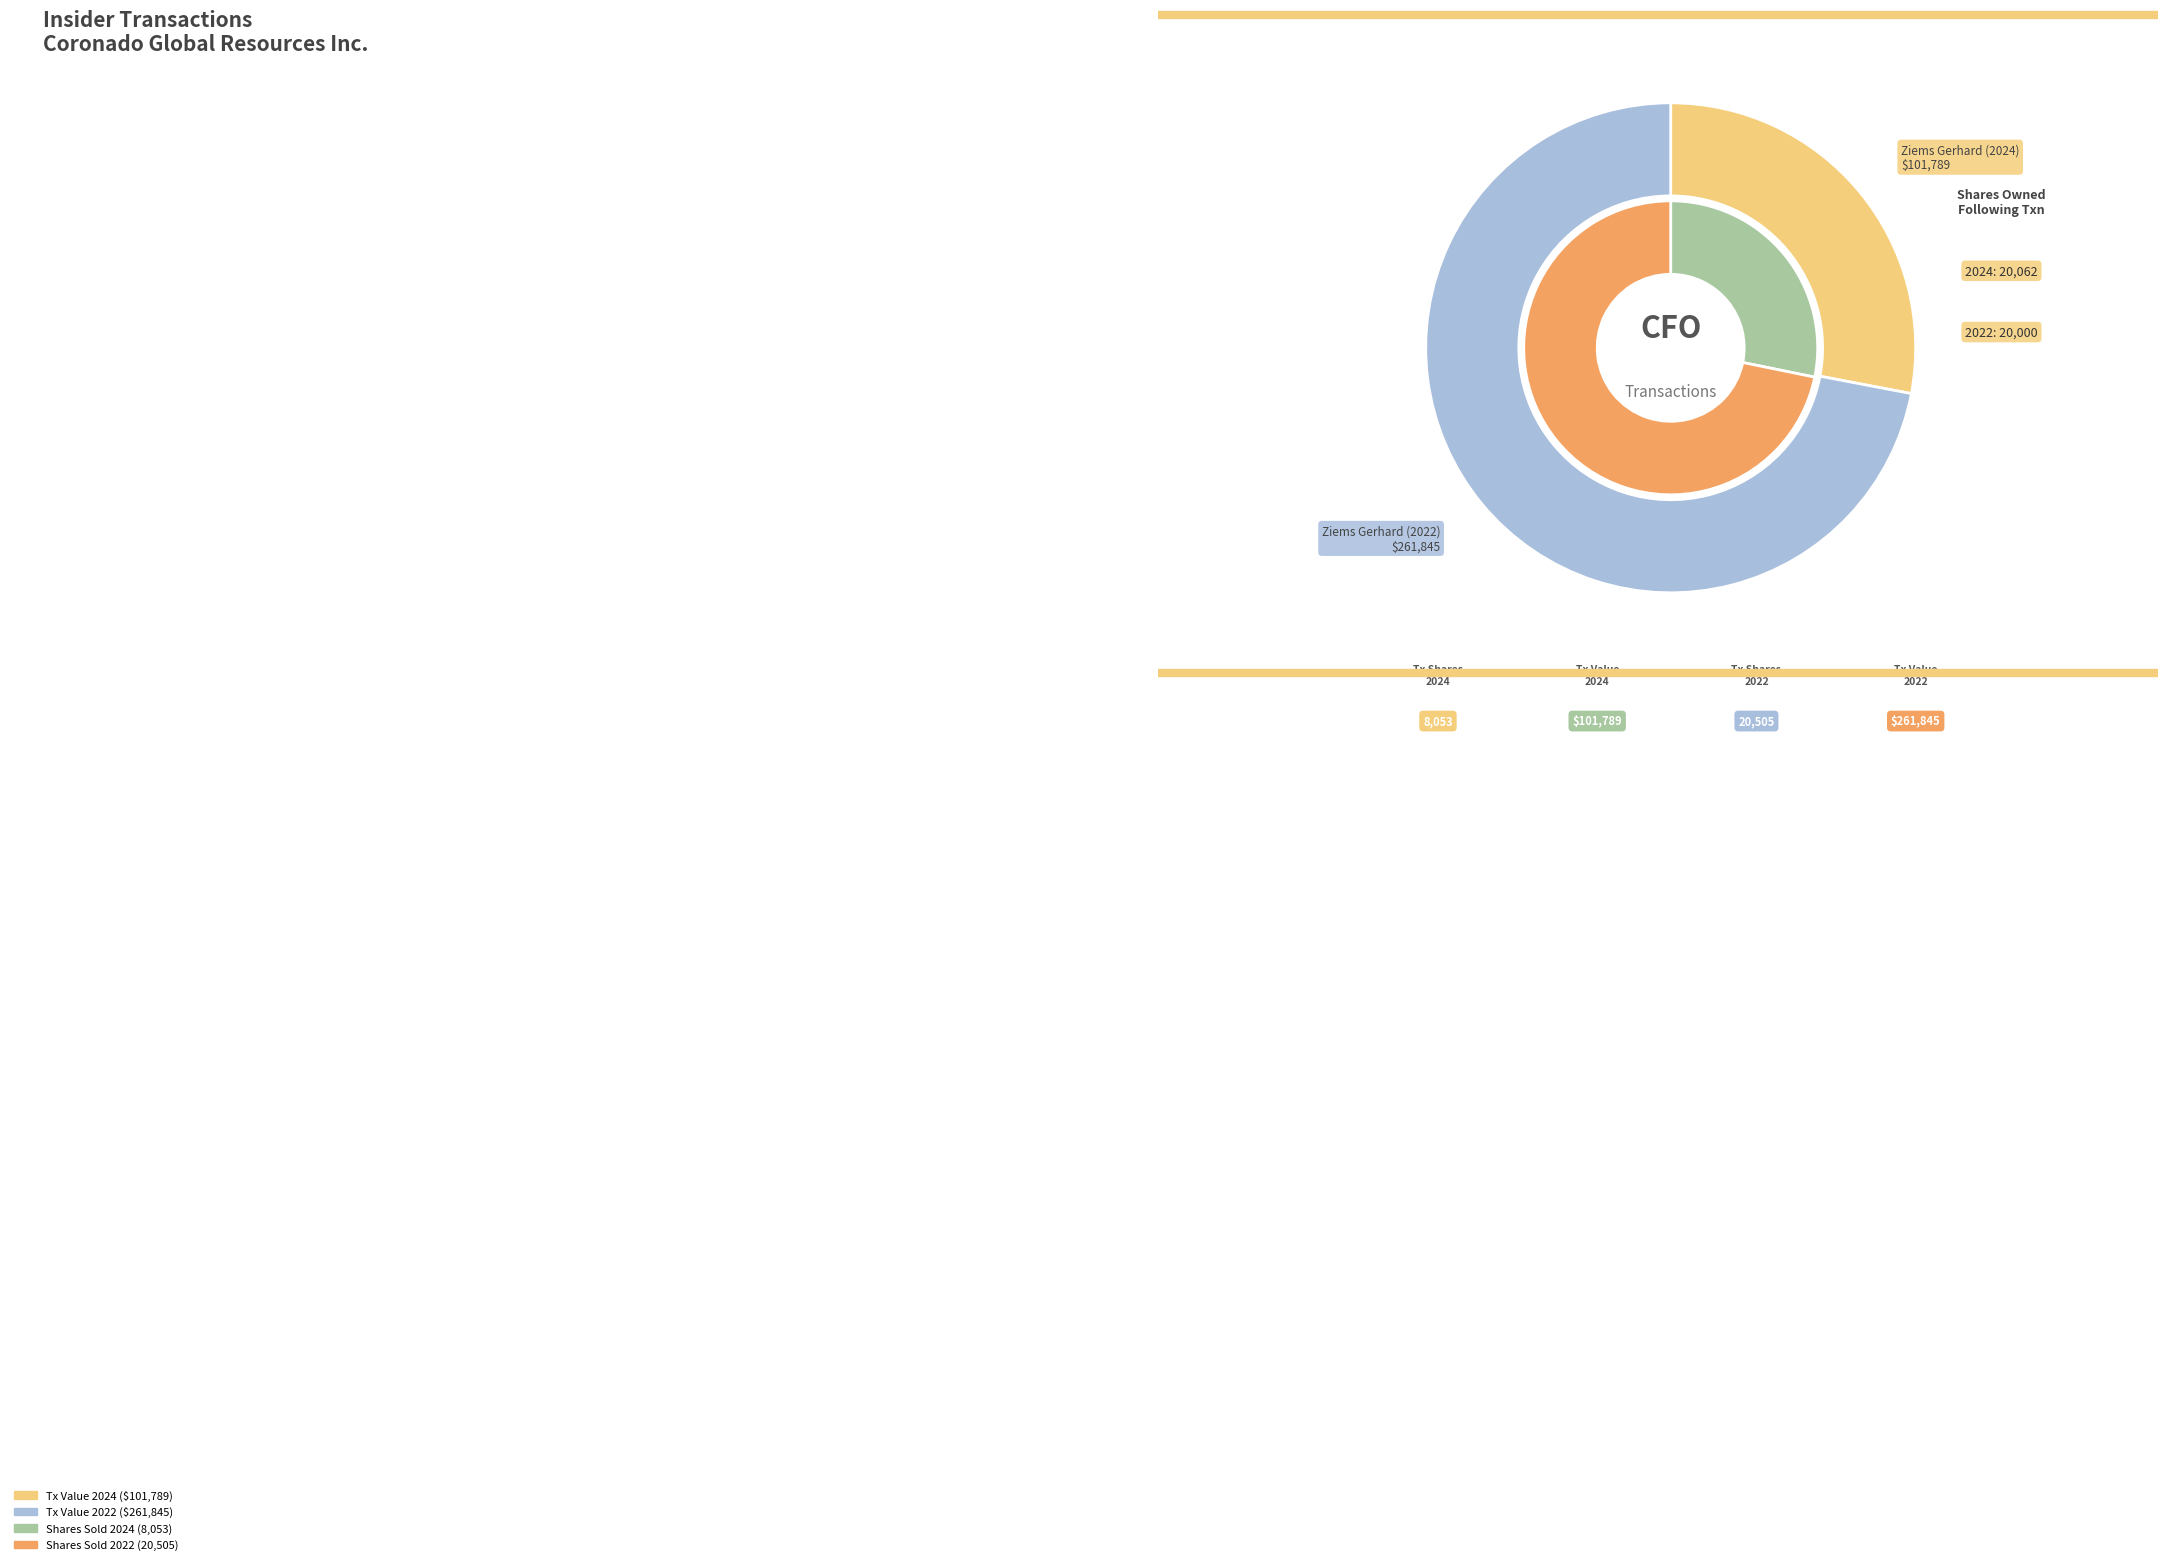

To the nearest percent, what is the difference between the largest and smallest slice percentages?

44%